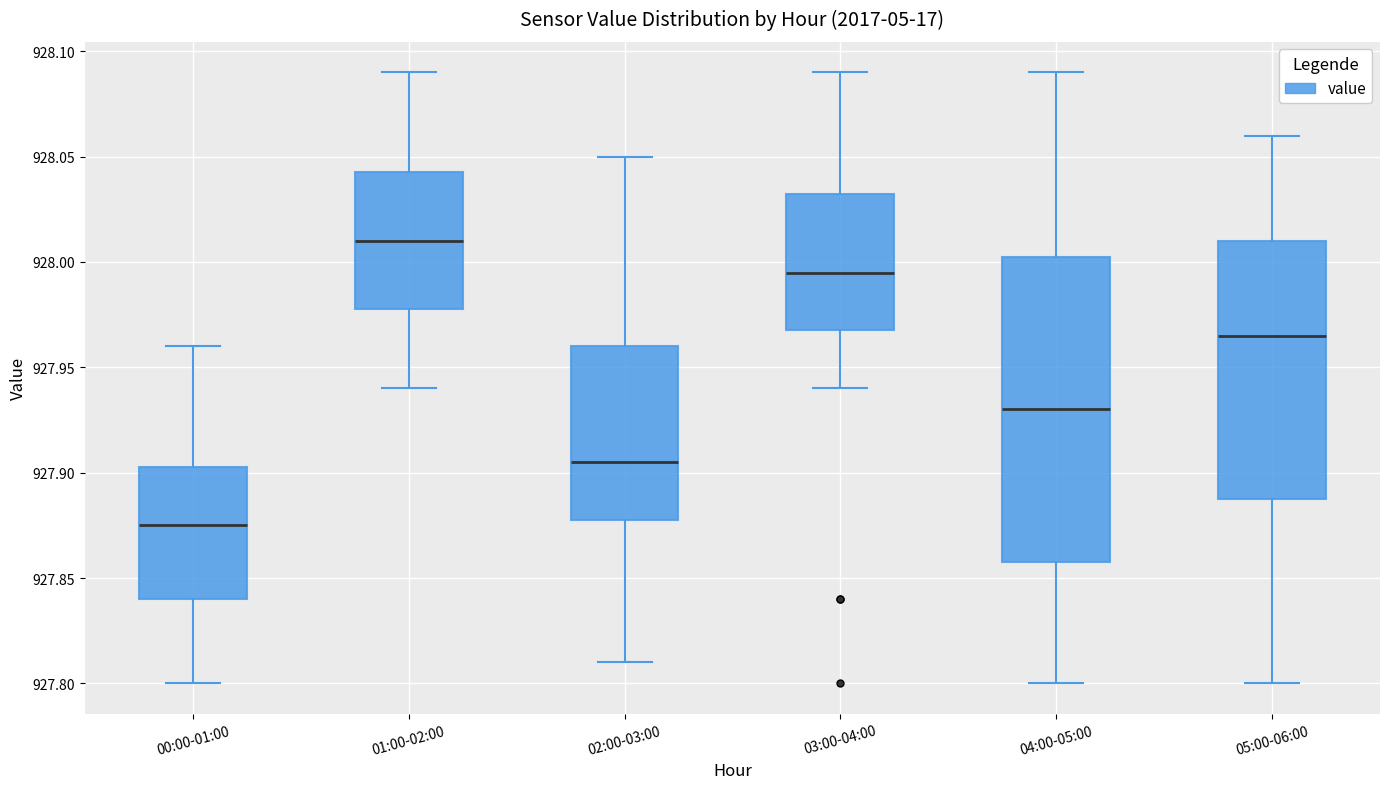

Where does the lower whisker of the box for 04:00-05:00 end on the y-axis? The values are not printed on the chart, so give them approximately, as read against the axis.

927.800